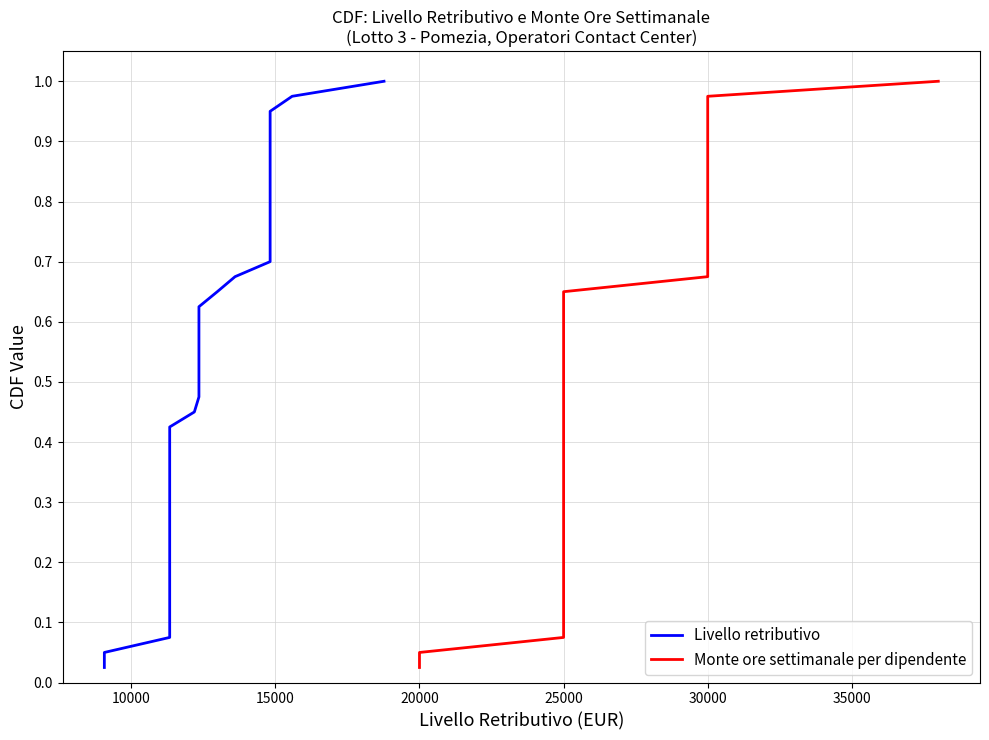

Which has a higher value, 20000 or 25000?

25000